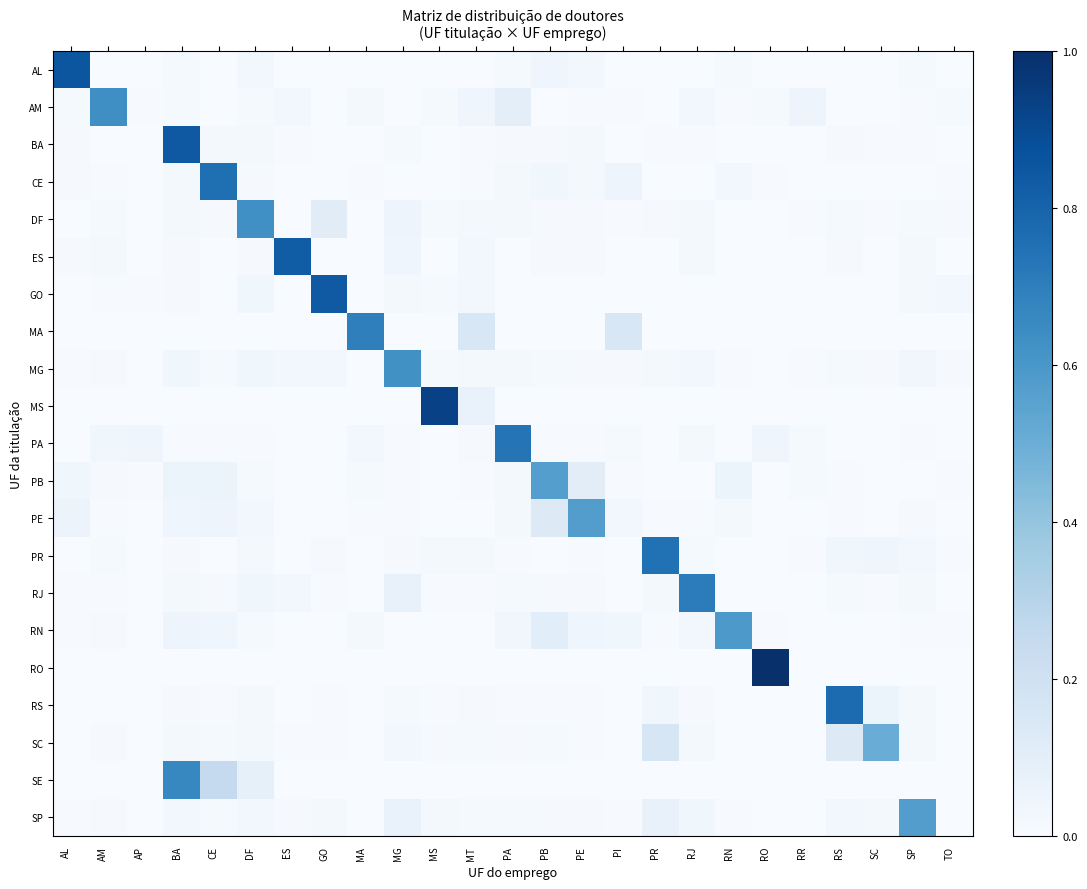

Which series has the largest range (max minus min)?

RO